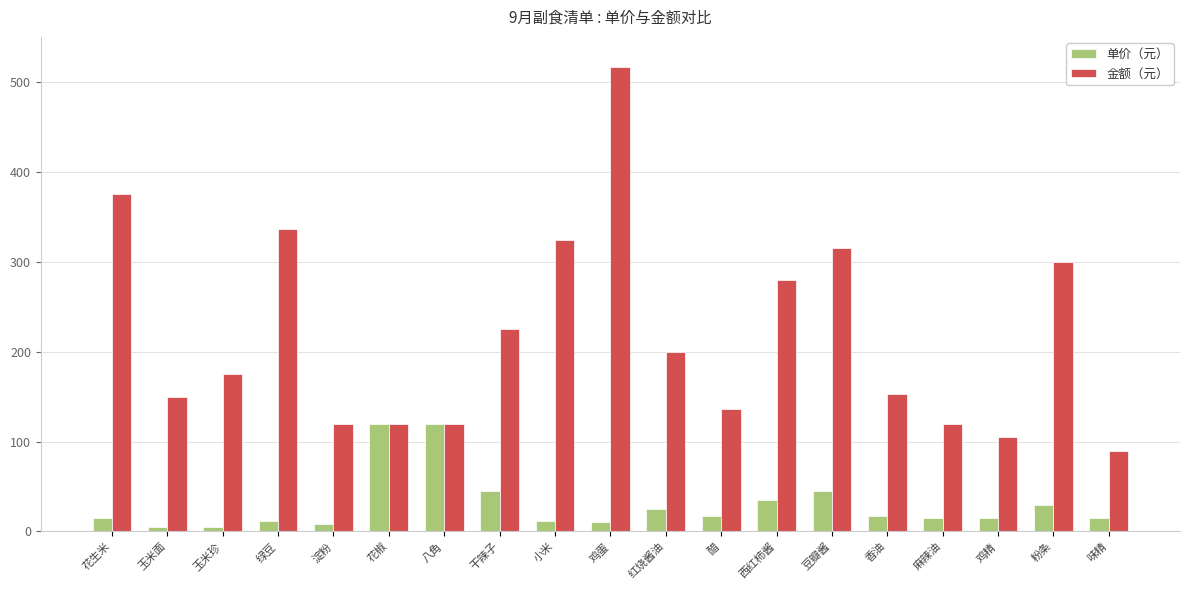

What position from the right is 绿豆?

16